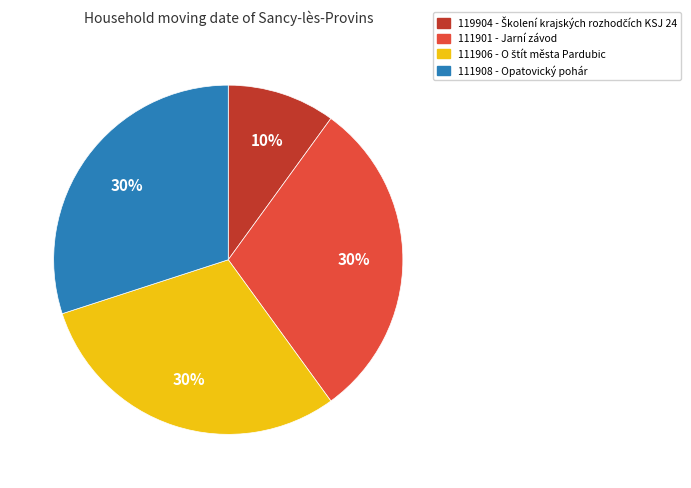

How many segments does this pie chart have?

4